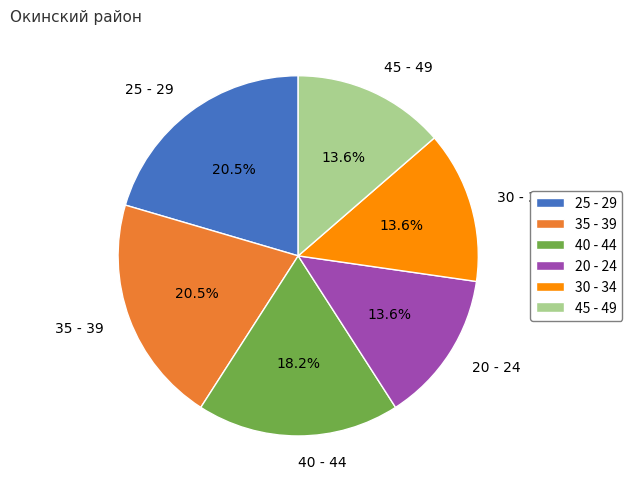

Between 45 - 49 and 35 - 39, which is larger?

35 - 39